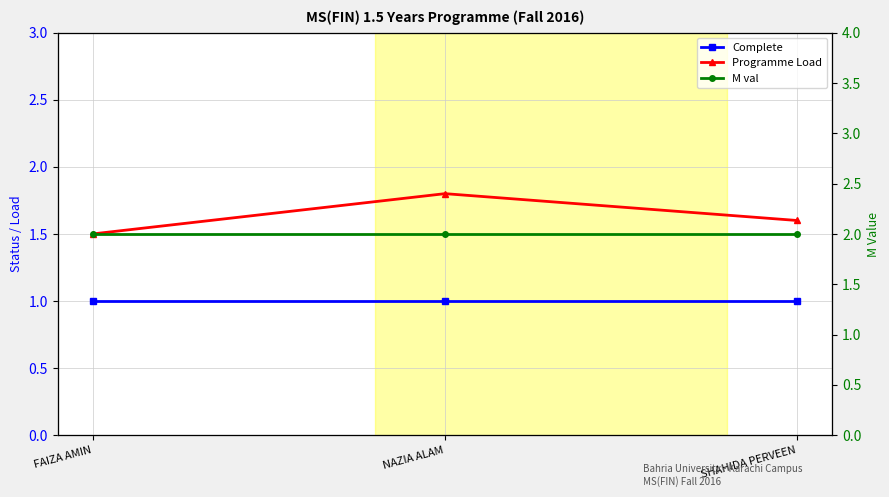

What is the sum of all M val values?

6.0